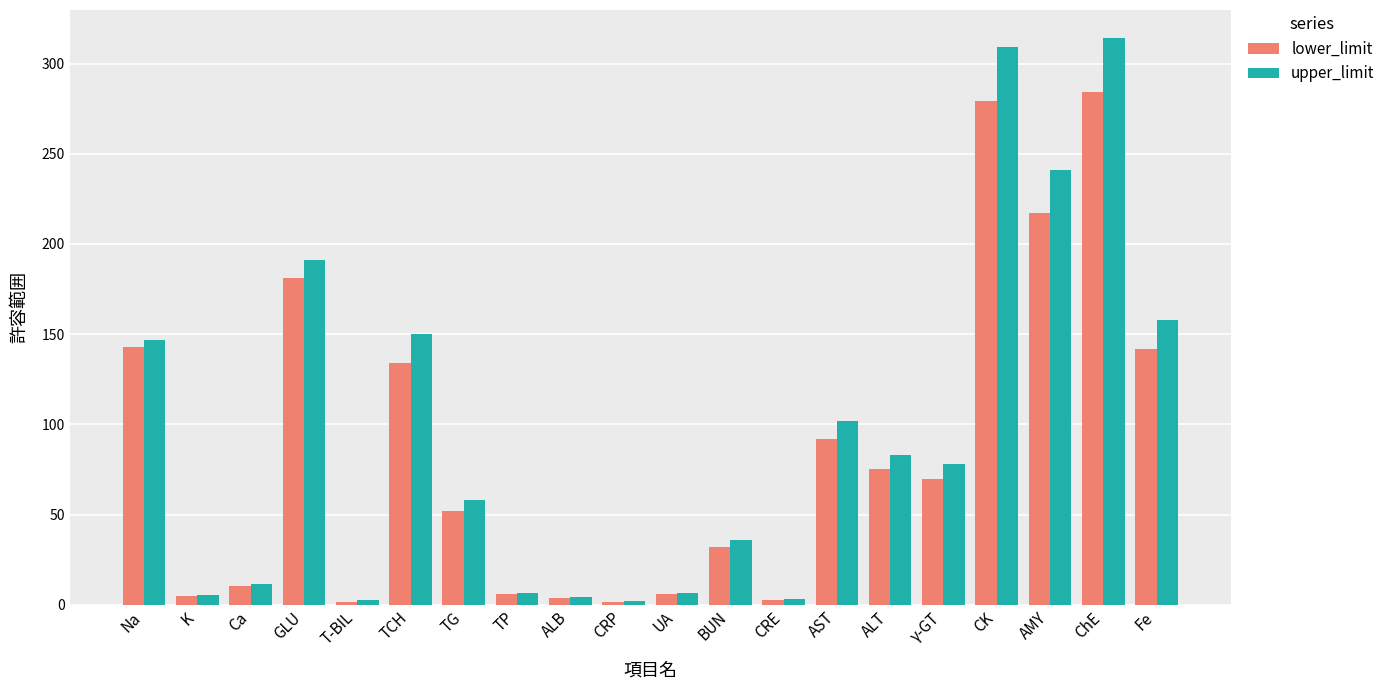

Is the value of lower_limit at TG greater than the value of upper_limit at K?

Yes